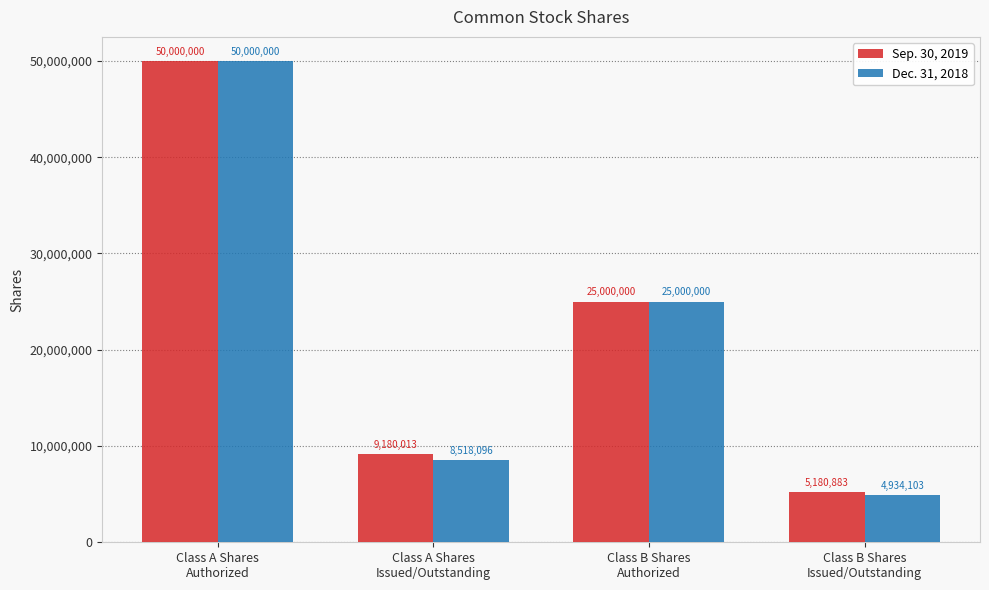

List the labels in order of Dec. 31, 2018 value, smallest first.

Class B Shares
Issued/Outstanding, Class A Shares
Issued/Outstanding, Class B Shares
Authorized, Class A Shares
Authorized